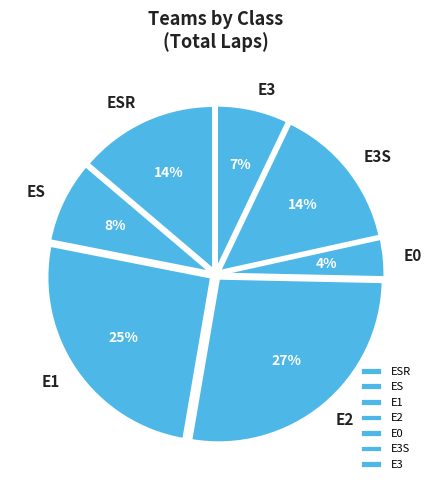

How many segments does this pie chart have?

7